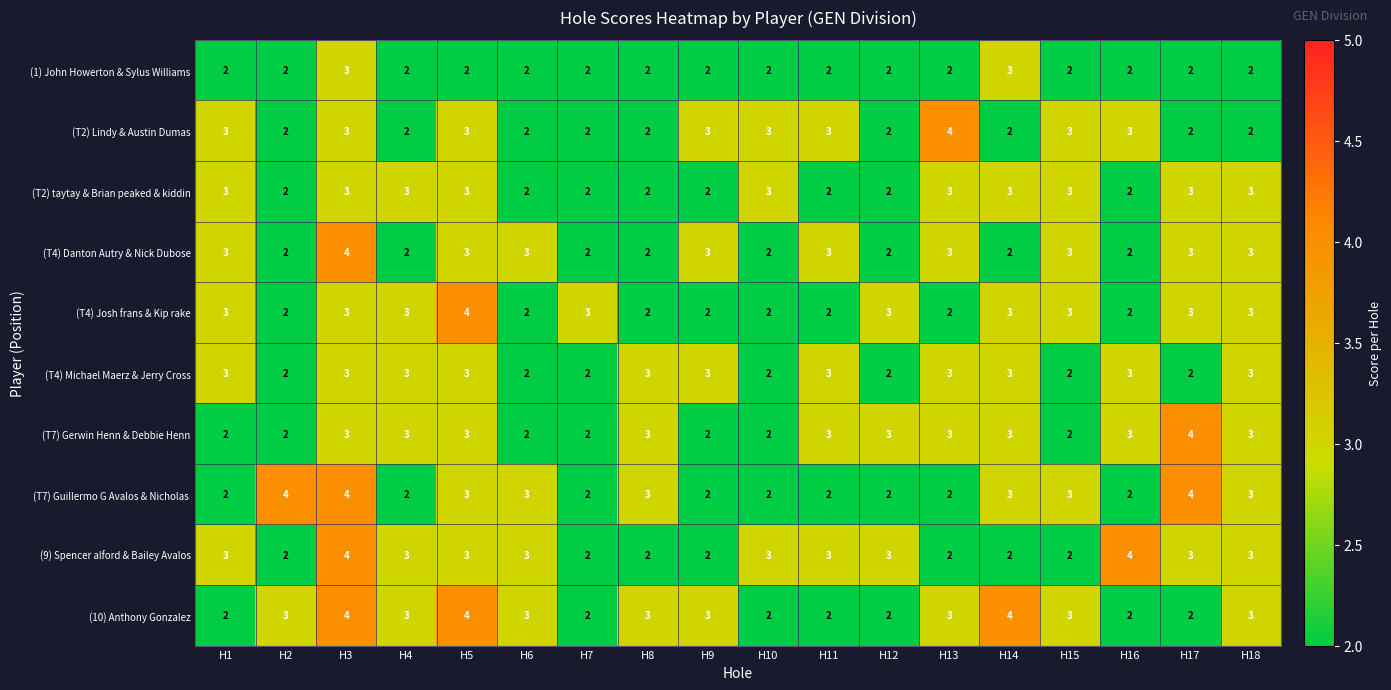

Which series has the largest total across all categories?

(10) Anthony Gonzalez